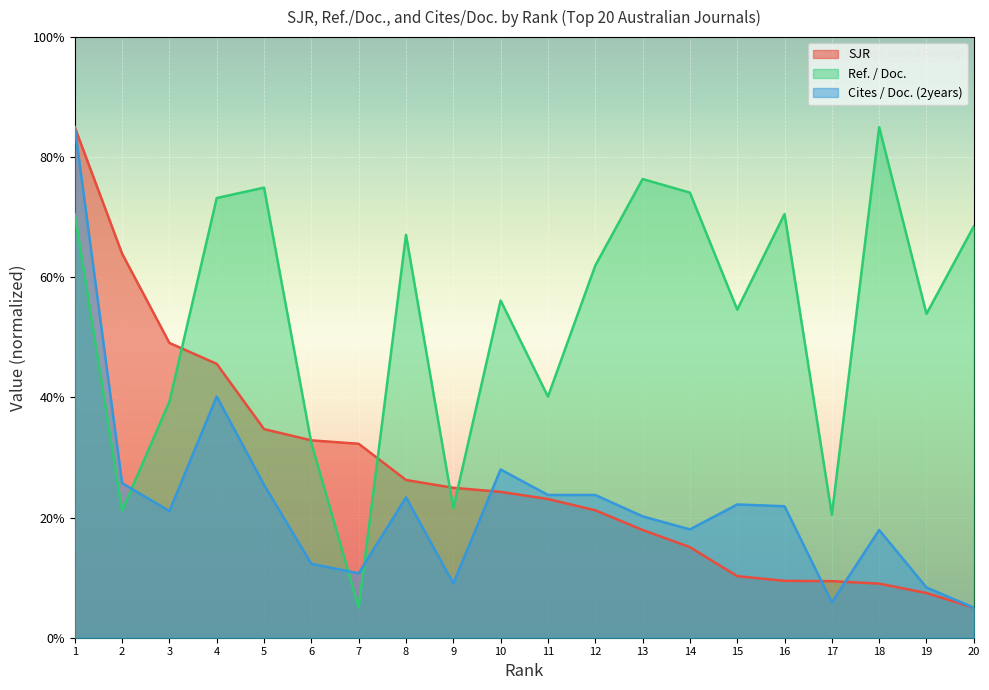

How many data points in SJR are less than 24?

10